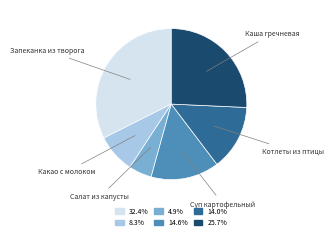

What is the smallest slice in the pie chart?

Салат из капусты